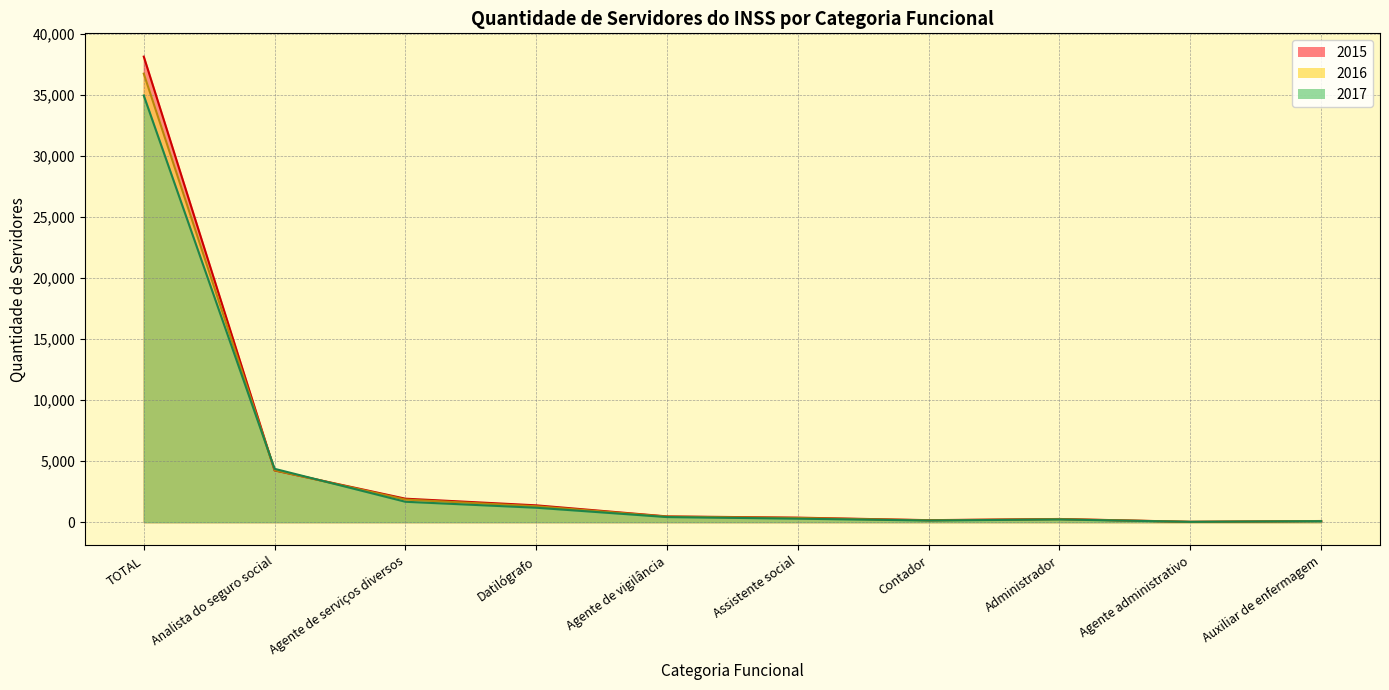

At TOTAL, list the series in order from largest to smallest.

2015, 2016, 2017